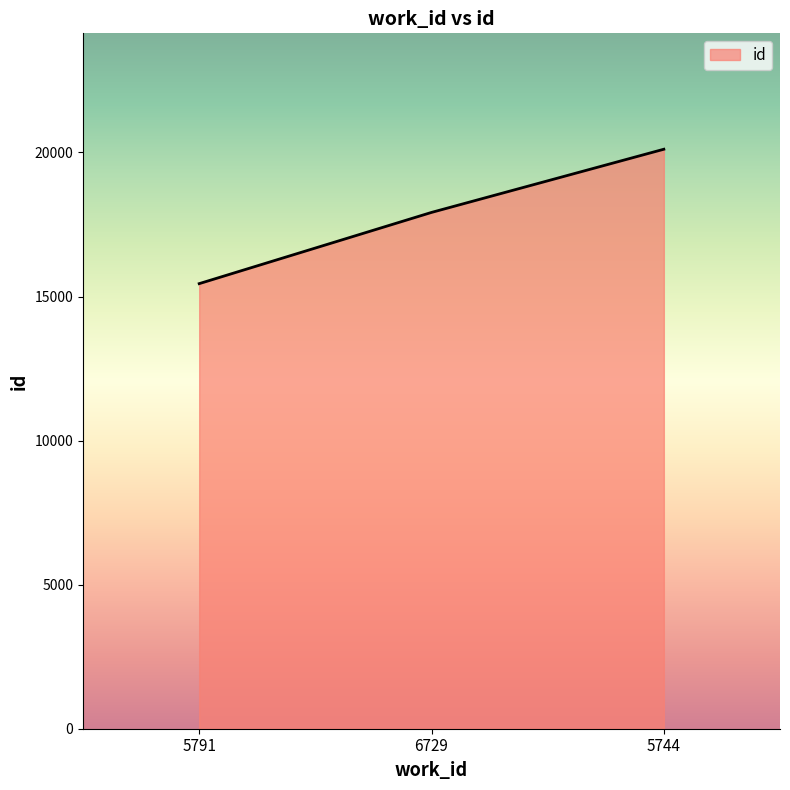

Is it true that the value at 5791 is 26549?

False